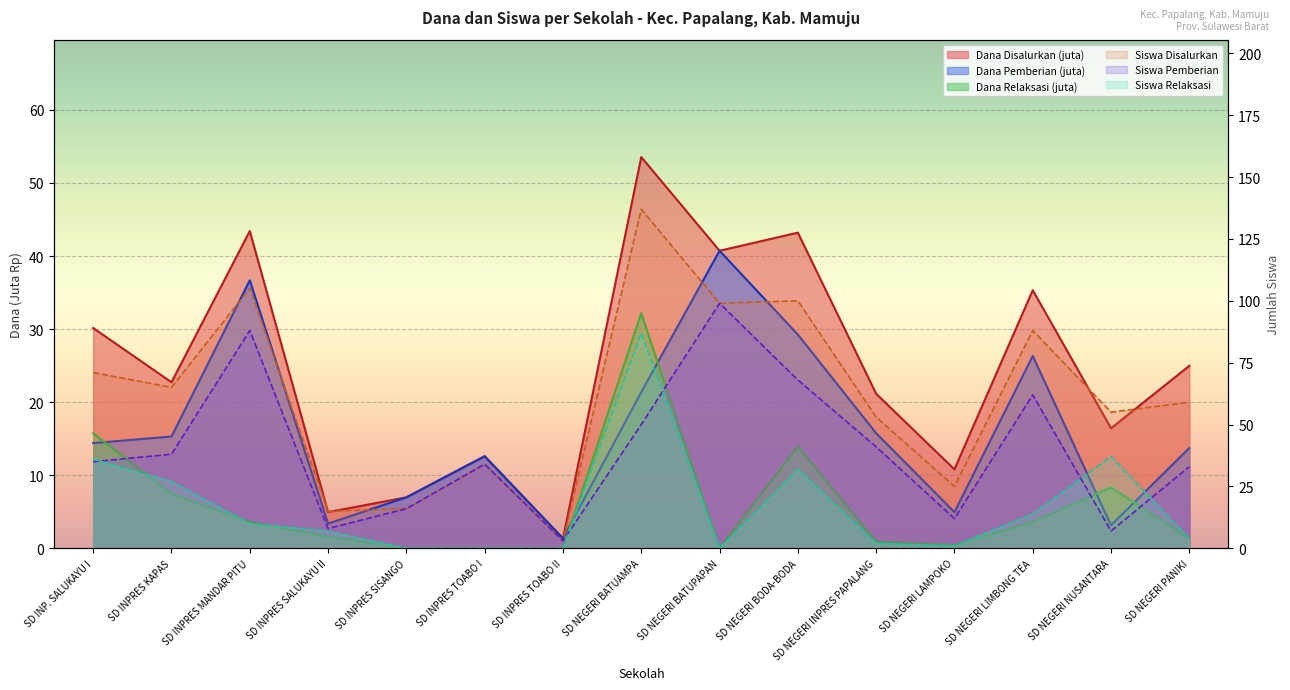

At which category is the sum across all series the highest?

SD NEGERI BATUAMPA